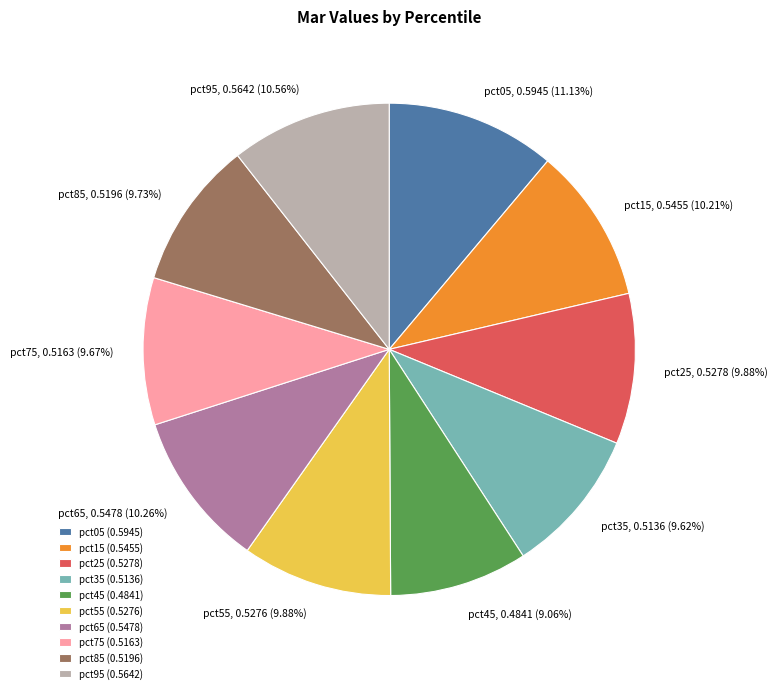

What percentage is NOT represented by pct45?

90.9%